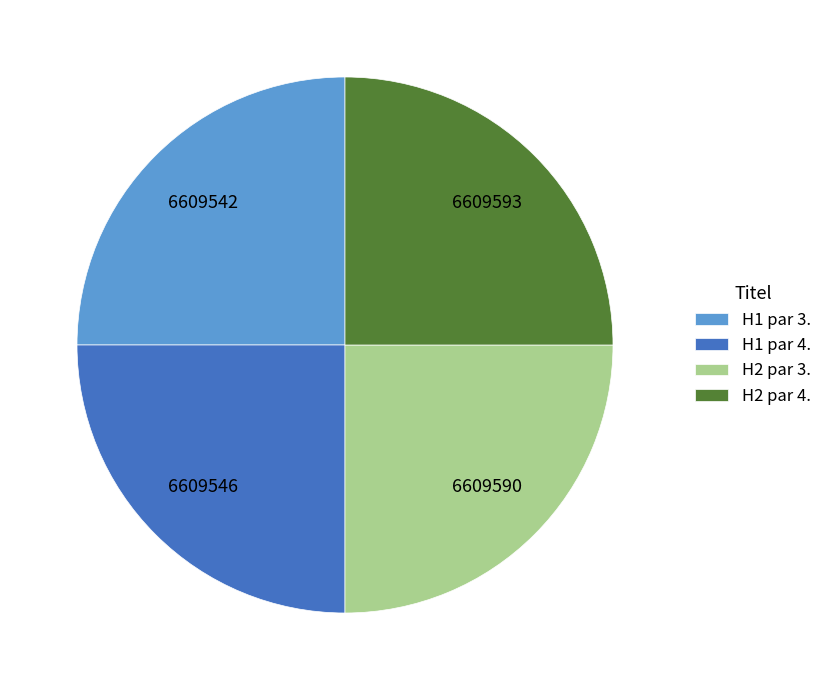

The H2 par 3. slice represents 25% of the pie. True or false?

True